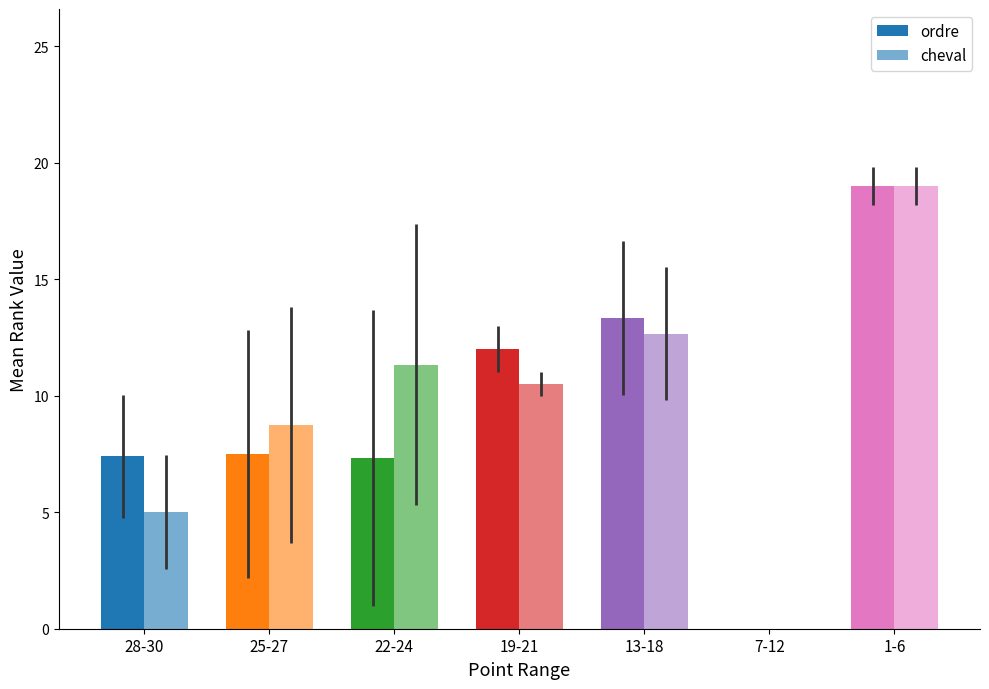

At which label does cheval first exceed 10?

22-24